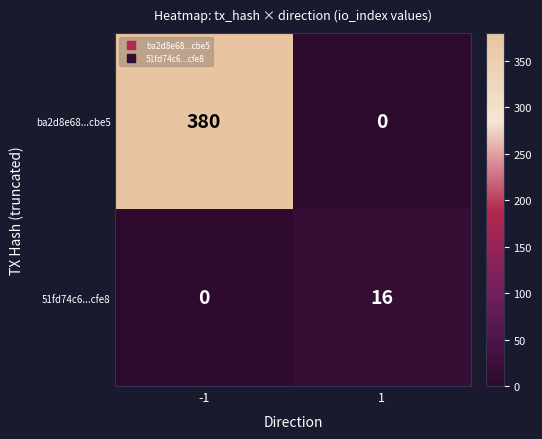

Between -1 and 1, which series saw the biggest shift?

ba2d8e68...cbe5